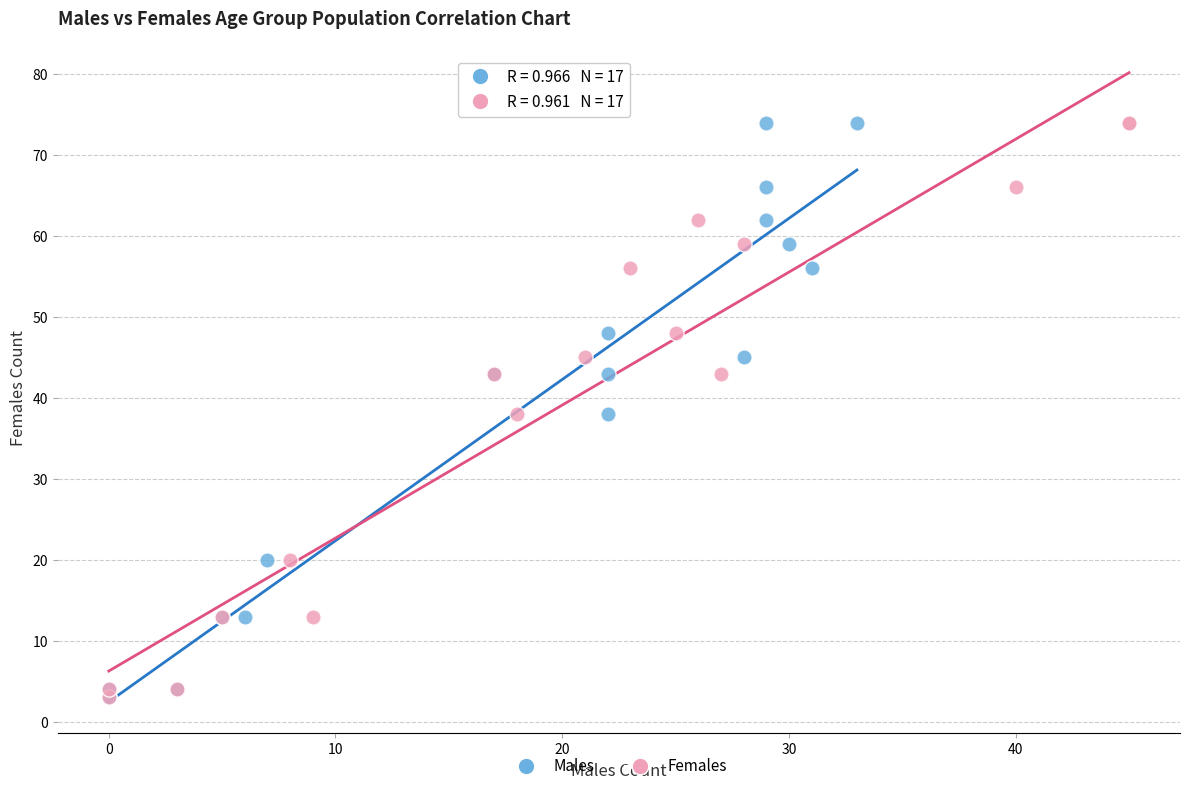

What are all the series names shown in the legend?

Males, Females